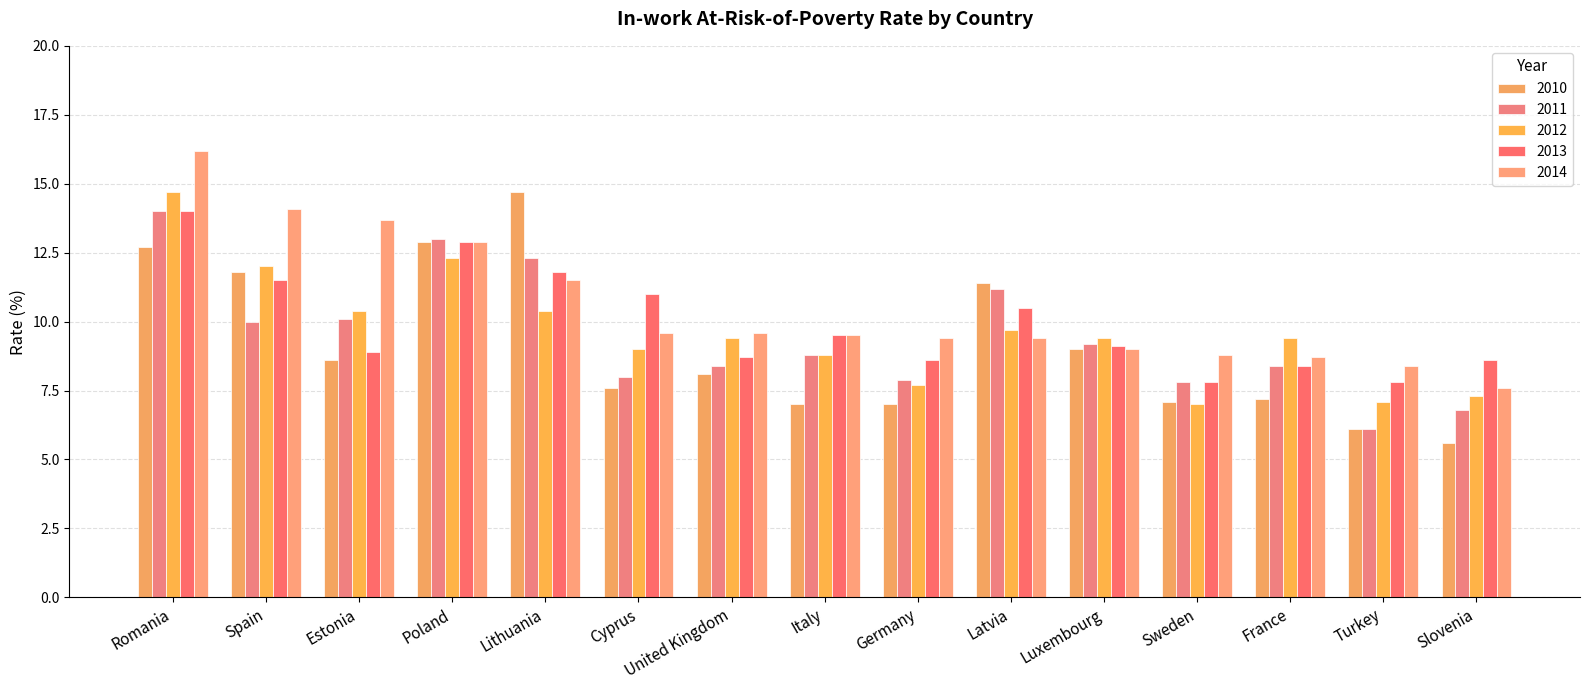

What is the difference between the second highest and minimum values in the 2010 series?

7.3